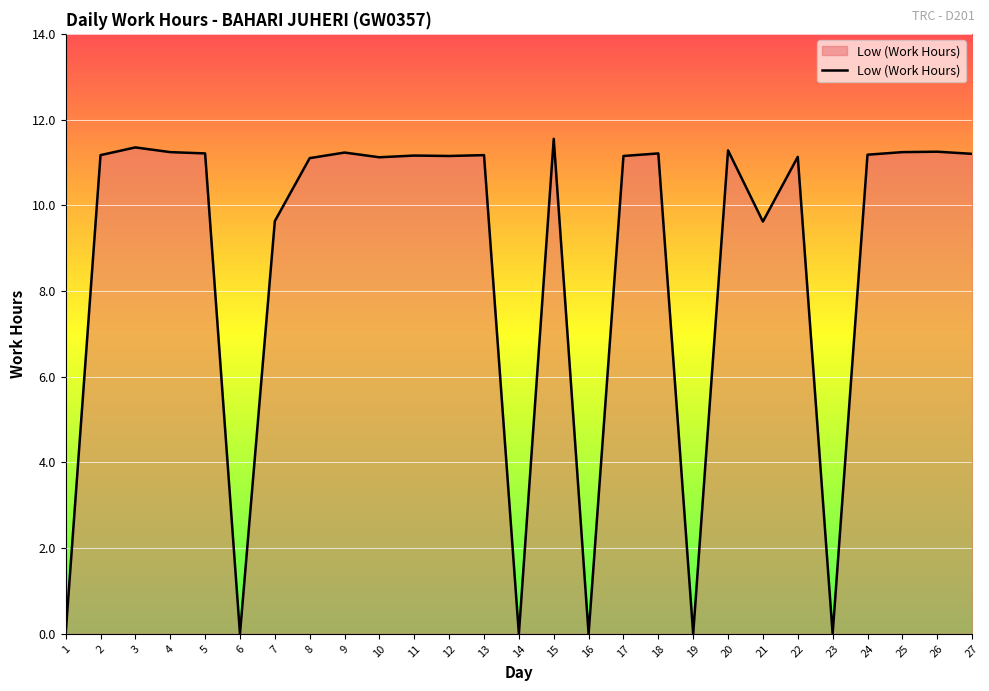

The value at 18 is 19.6. True or false?

False